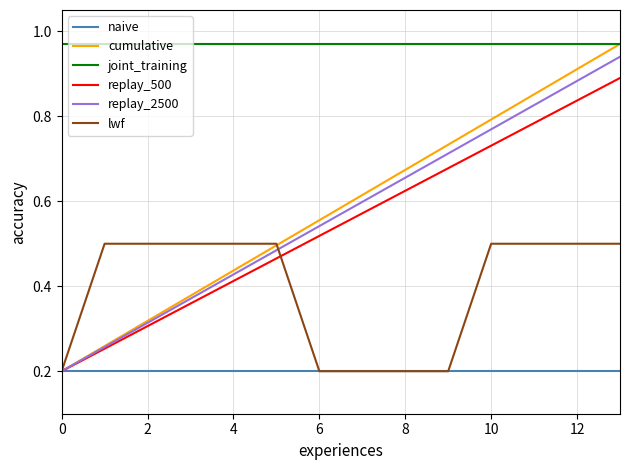

True or false: joint_training and replay_500 intersect in this chart.

False